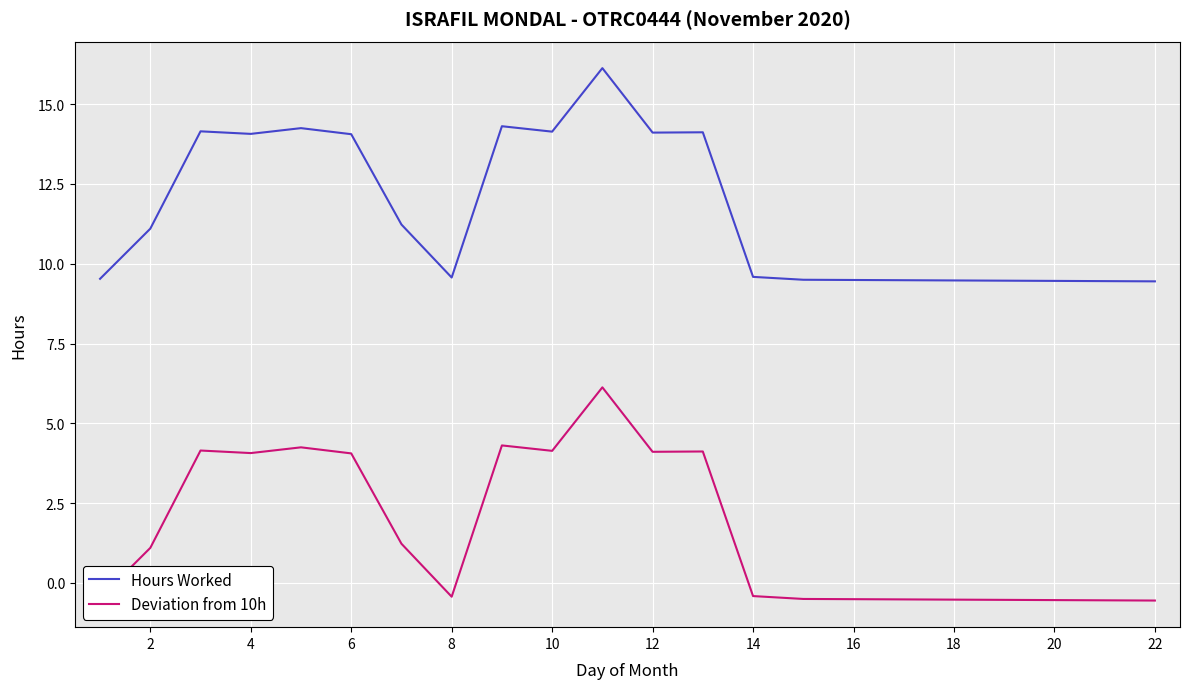

True or false: Hours Worked and Deviation from 10h intersect in this chart.

False